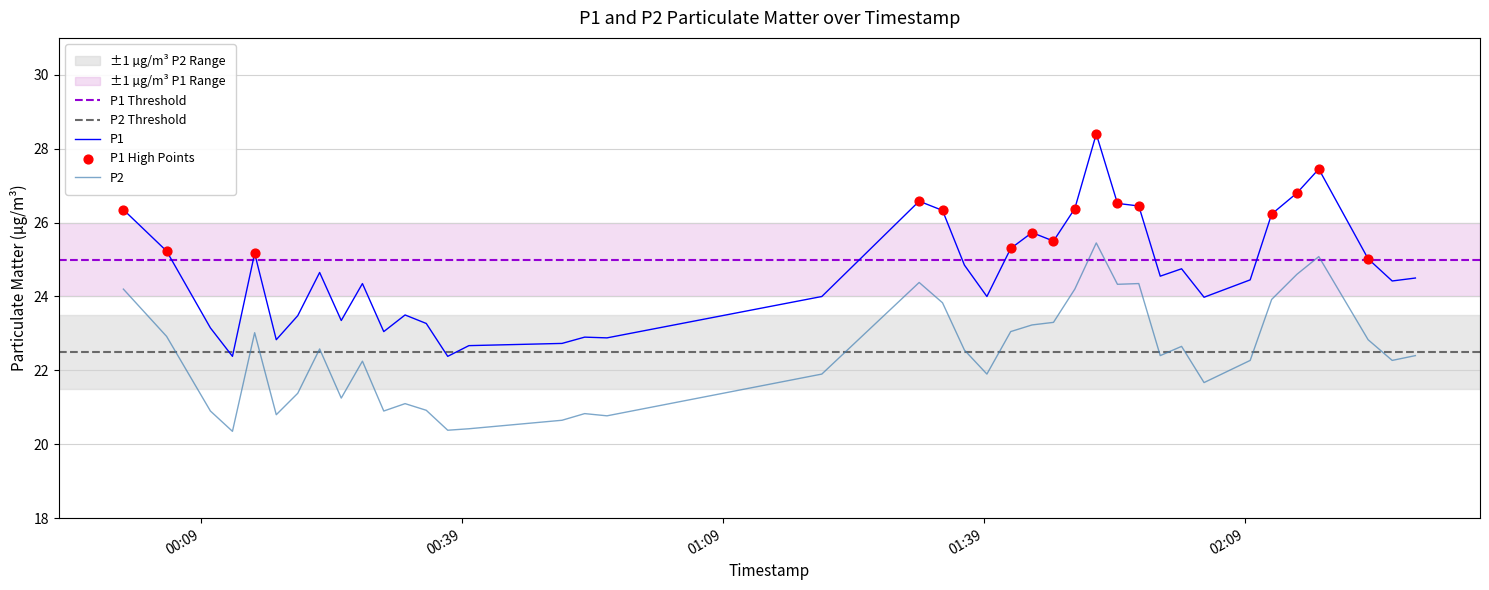

What is the minimum value for P2?

20.4